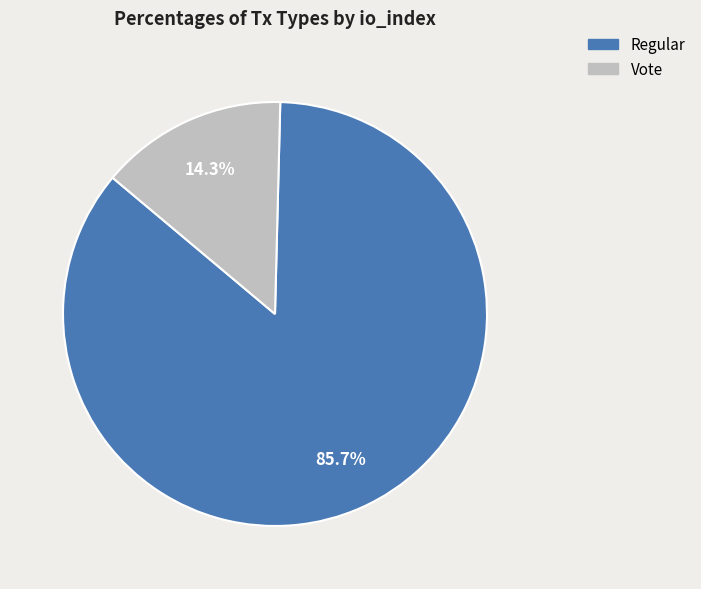

What percentage is NOT represented by Regular?

14.3%